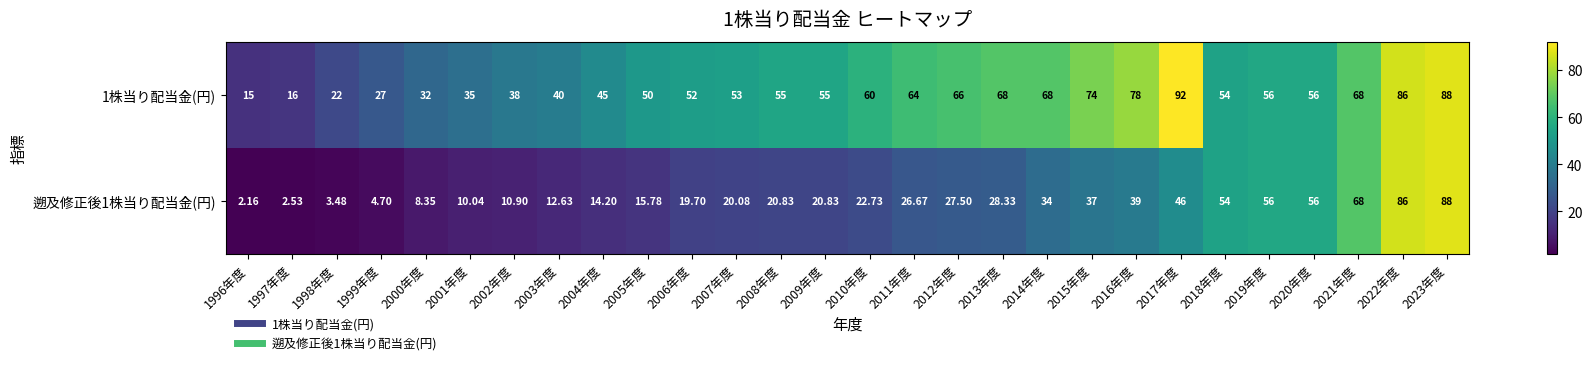

Is the value of 遡及修正後1株当り配当金(円) at 2006年度 greater than the value of 1株当り配当金(円) at 2009年度?

No